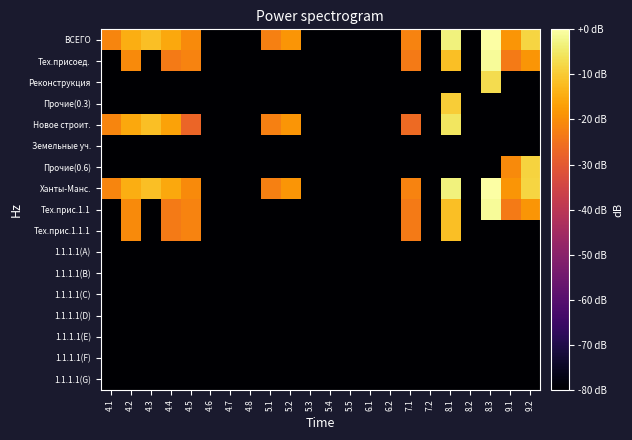

Which label corresponds to the smallest value in the chart?

4.6